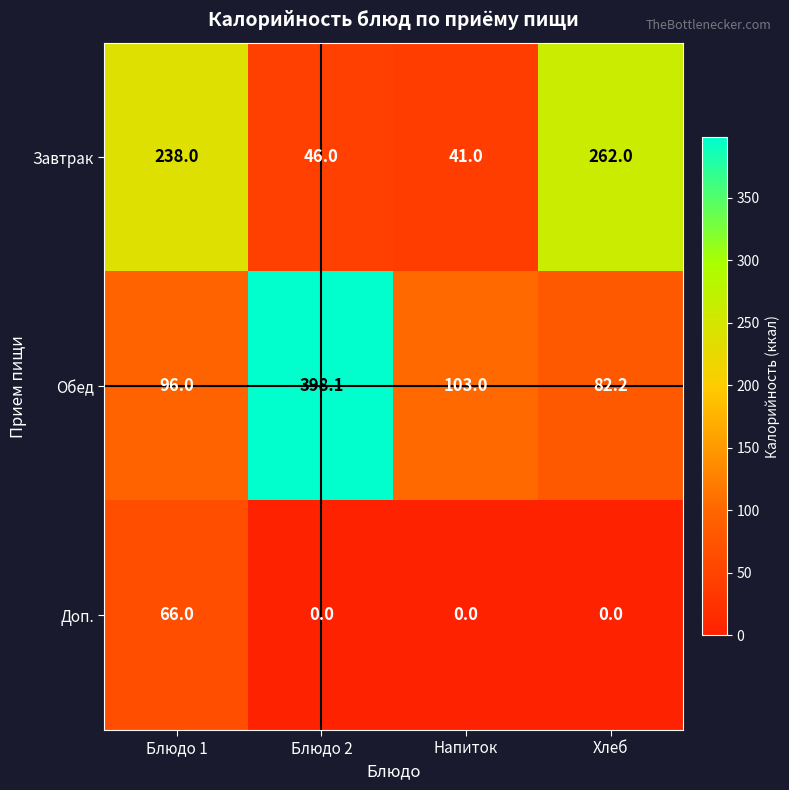

Rank the series at Блюдо 1 from highest to lowest value.

Завтрак, Обед, Доп.